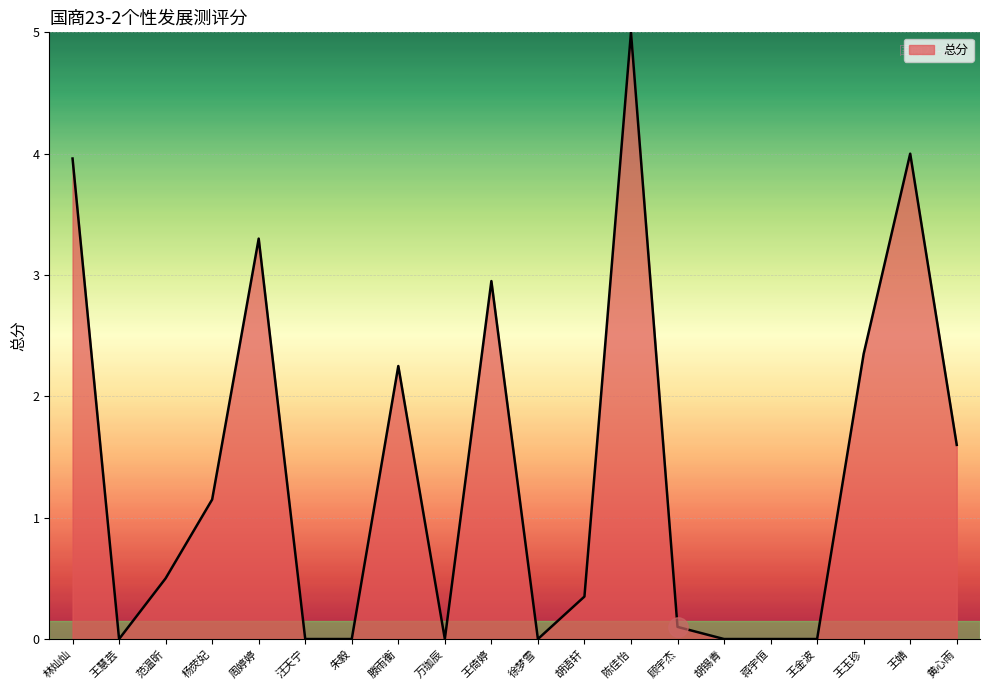

True or false: the data shows 4.0 at 王婧.

True